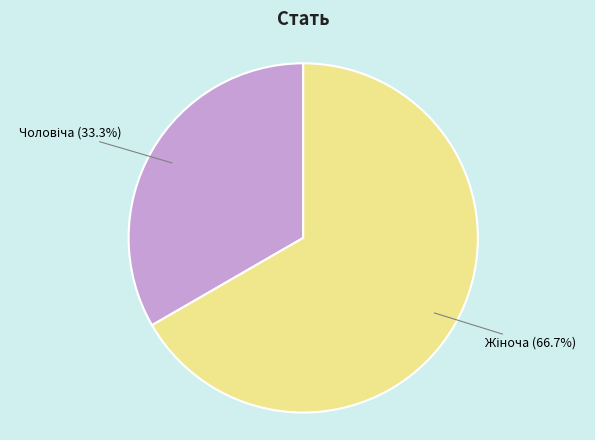

Is there any slice that represents more than half of the pie?

Yes